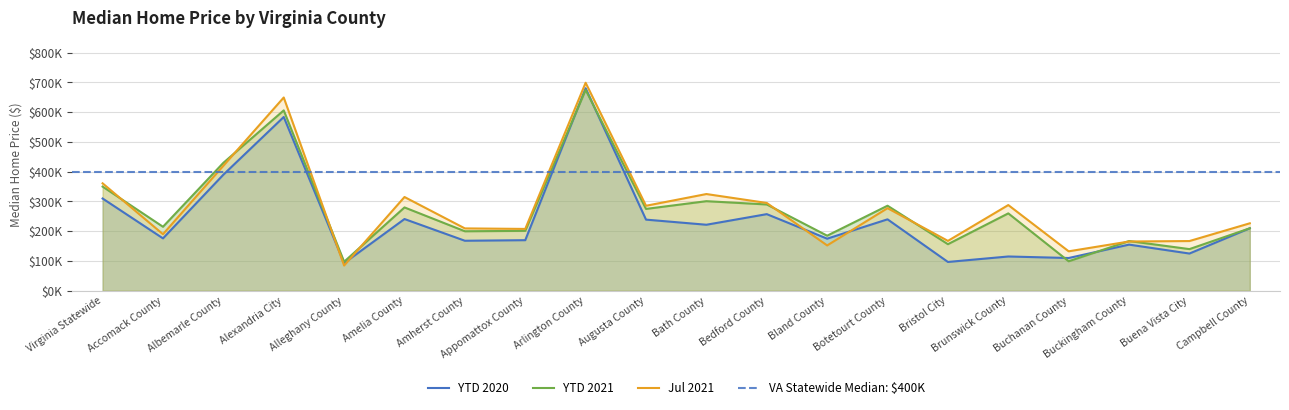

What is the difference between the highest and lowest values at Bristol City?

70800